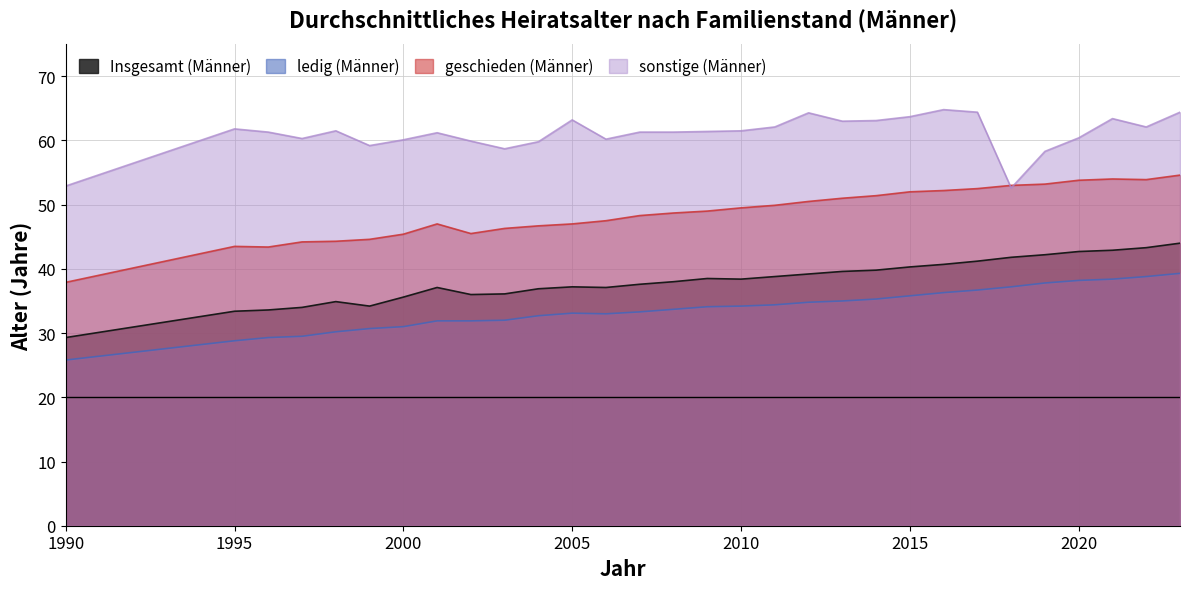

Reading left to right, list all the values displayed in this chart.

Insgesamt (Männer): 1990=29.3	1995=33.4	1996=33.6	1997=34.0	1998=34.9	1999=34.2	2000=35.6	2001=37.1	2002=36.0	2003=36.1	2004=36.9	2005=37.2	2006=37.1	2007=37.6	2008=38.0	2009=38.5	2010=38.4	2011=38.8	2012=39.2	2013=39.6	2014=39.8	2015=40.3	2016=40.7	2017=41.2	2018=41.8	2019=42.2	2020=42.7	2021=42.9	2022=43.3	2023=44.0
ledig (Männer): 1990=25.8	1995=28.8	1996=29.3	1997=29.5	1998=30.2	1999=30.7	2000=31.0	2001=31.9	2002=31.9	2003=32.0	2004=32.7	2005=33.1	2006=33.0	2007=33.3	2008=33.7	2009=34.1	2010=34.2	2011=34.4	2012=34.8	2013=35.0	2014=35.3	2015=35.8	2016=36.3	2017=36.7	2018=37.2	2019=37.8	2020=38.2	2021=38.4	2022=38.8	2023=39.3
geschieden (Männer): 1990=37.9	1995=43.5	1996=43.4	1997=44.2	1998=44.3	1999=44.6	2000=45.4	2001=47.0	2002=45.5	2003=46.3	2004=46.7	2005=47.0	2006=47.5	2007=48.3	2008=48.7	2009=49.0	2010=49.5	2011=49.9	2012=50.5	2013=51.0	2014=51.4	2015=52.0	2016=52.2	2017=52.5	2018=53.0	2019=53.2	2020=53.8	2021=54.0	2022=53.9	2023=54.6
sonstige (Männer): 1990=52.9	1995=61.8	1996=61.3	1997=60.3	1998=61.5	1999=59.2	2000=60.1	2001=61.2	2002=59.9	2003=58.7	2004=59.8	2005=63.2	2006=60.2	2007=61.3	2008=61.3	2009=61.4	2010=61.5	2011=62.1	2012=64.3	2013=63.0	2014=63.1	2015=63.7	2016=64.8	2017=64.4	2018=52.6	2019=58.3	2020=60.4	2021=63.4	2022=62.1	2023=64.4